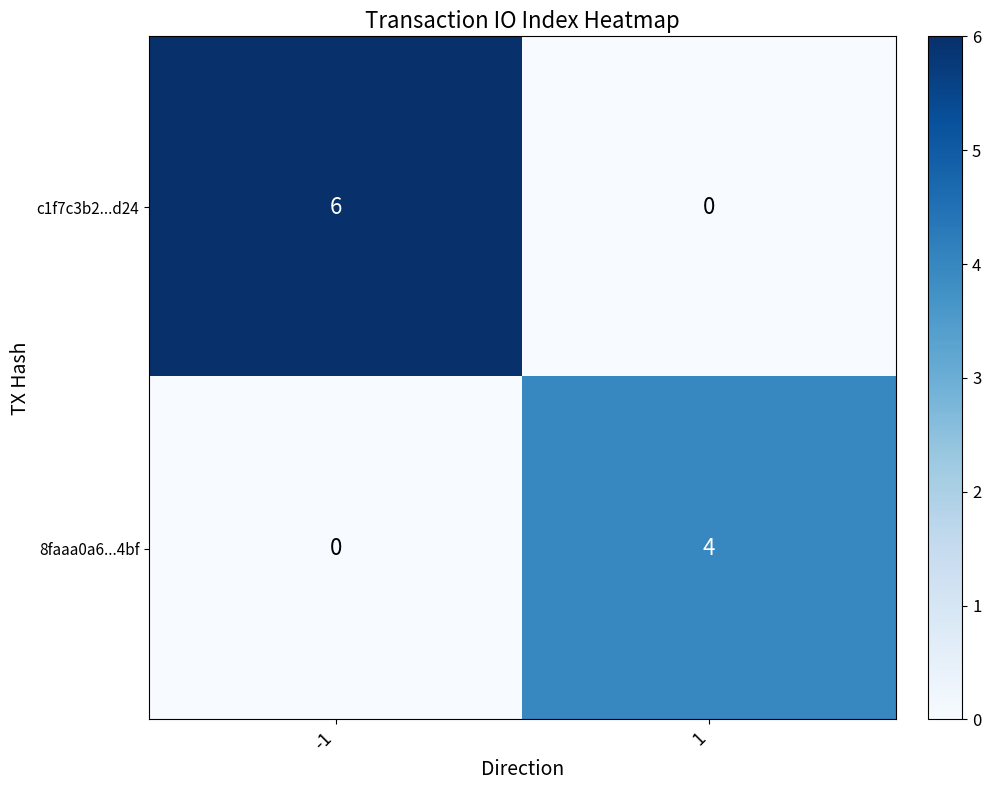

What is the greatest value displayed?

6